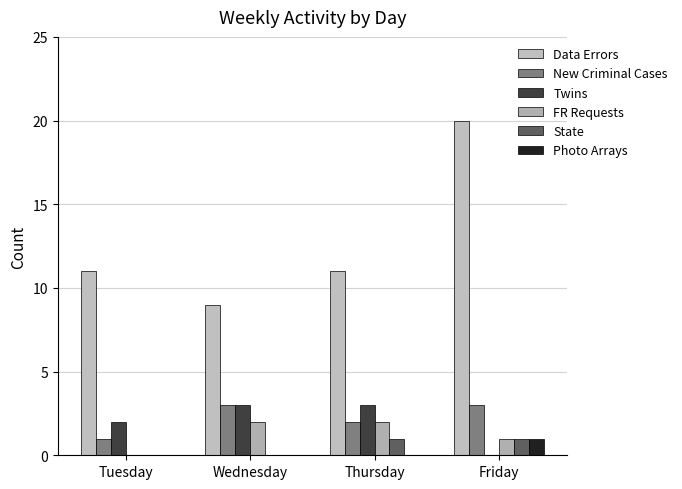

What are all the series names shown in the legend?

Data Errors, New Criminal Cases, Twins, FR Requests, State, Photo Arrays